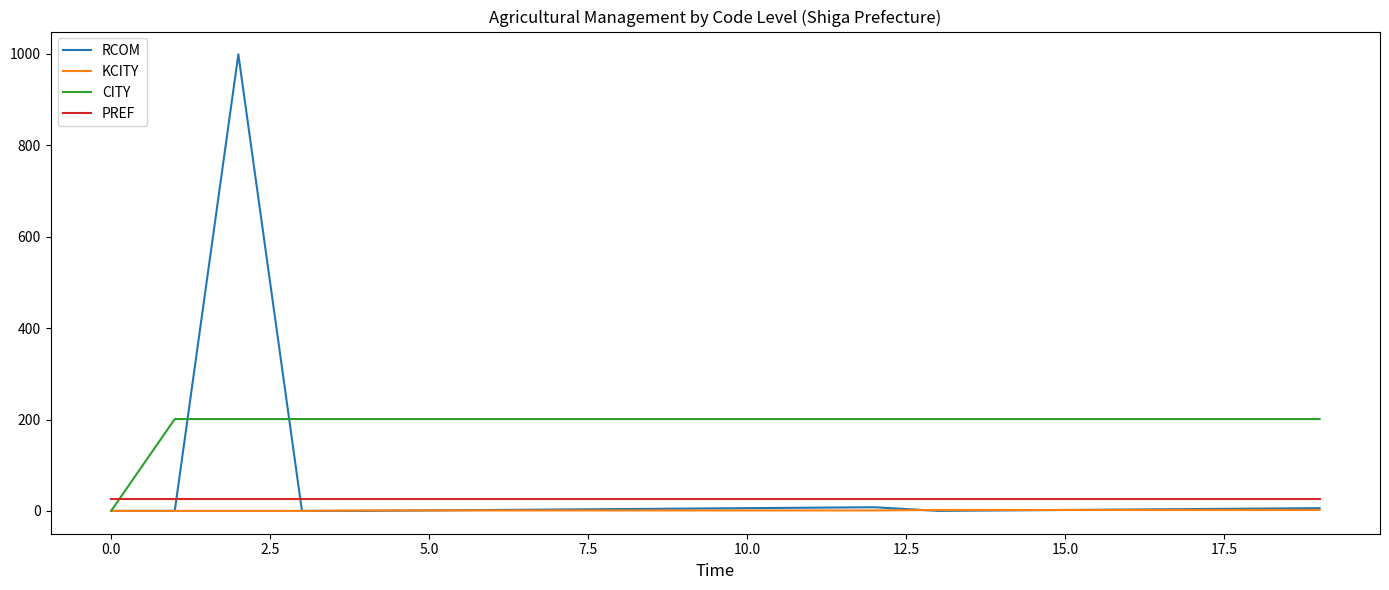

How many values in the KCITY series are below 1?

4